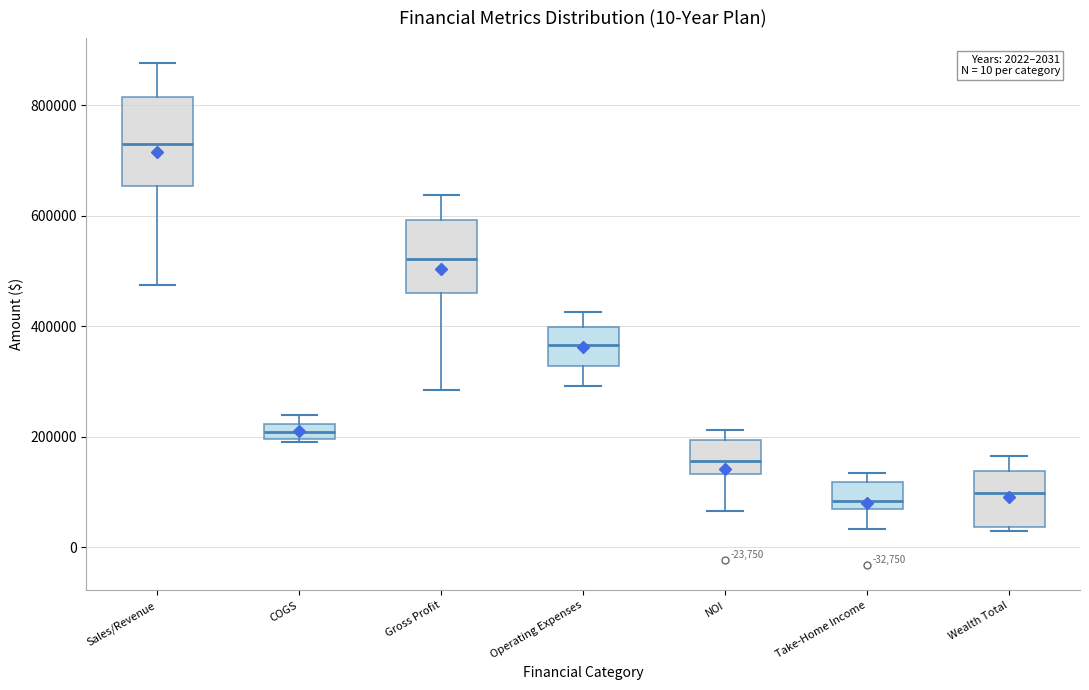

Which box is the tallest, from its lower edge to its upper edge?

Sales/Revenue